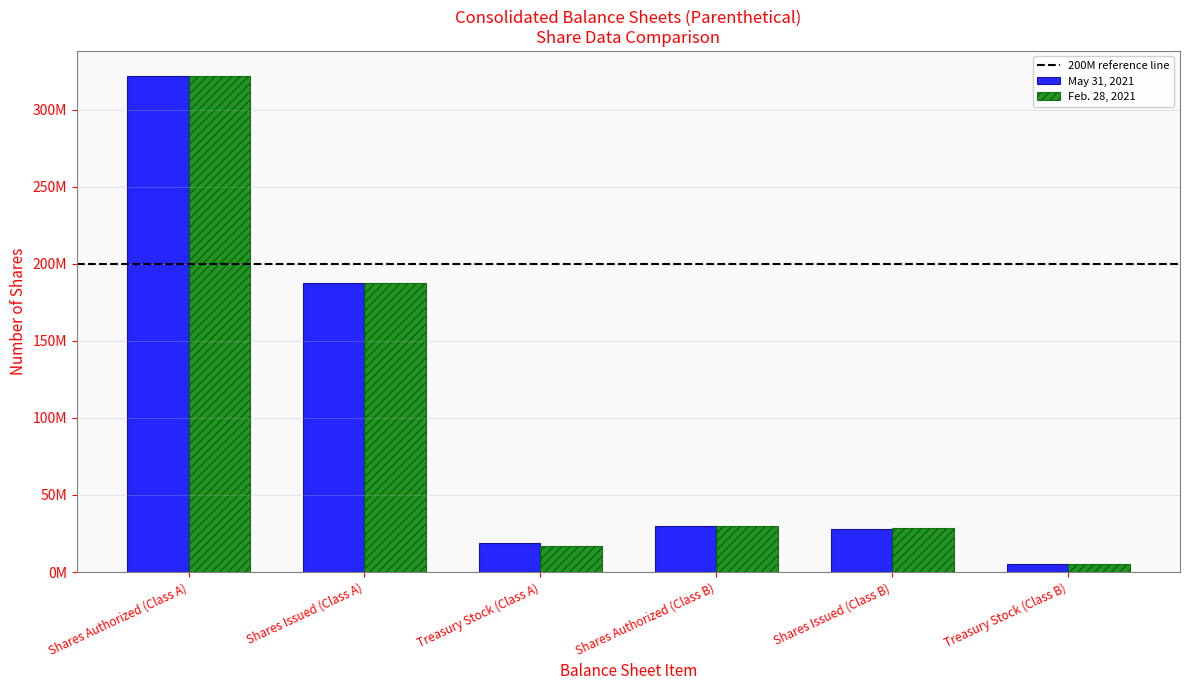

Are the bars horizontal?

No